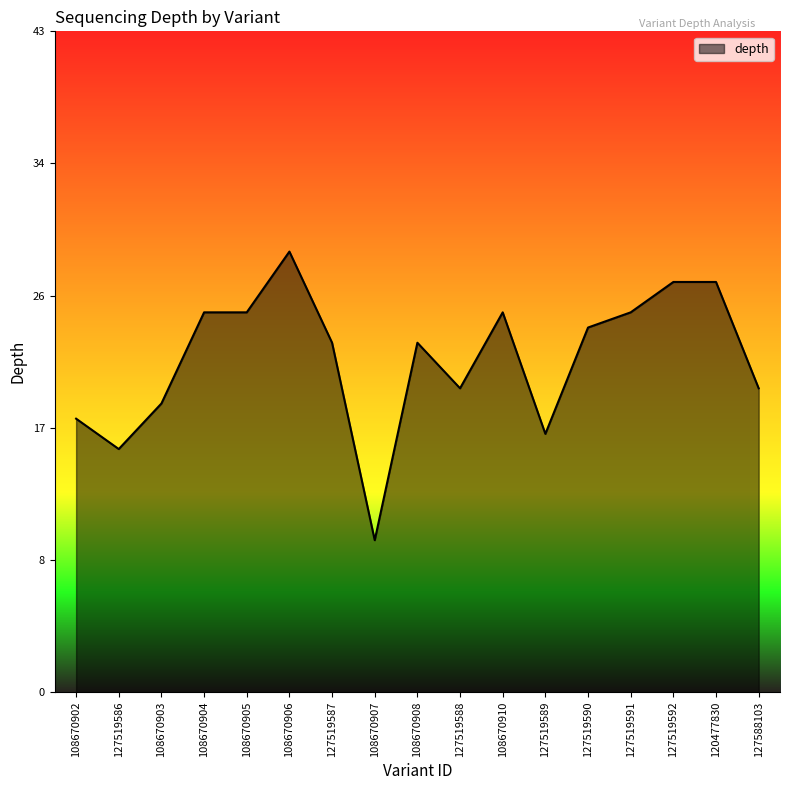

Does the chart display data point markers on the line(s)?

No